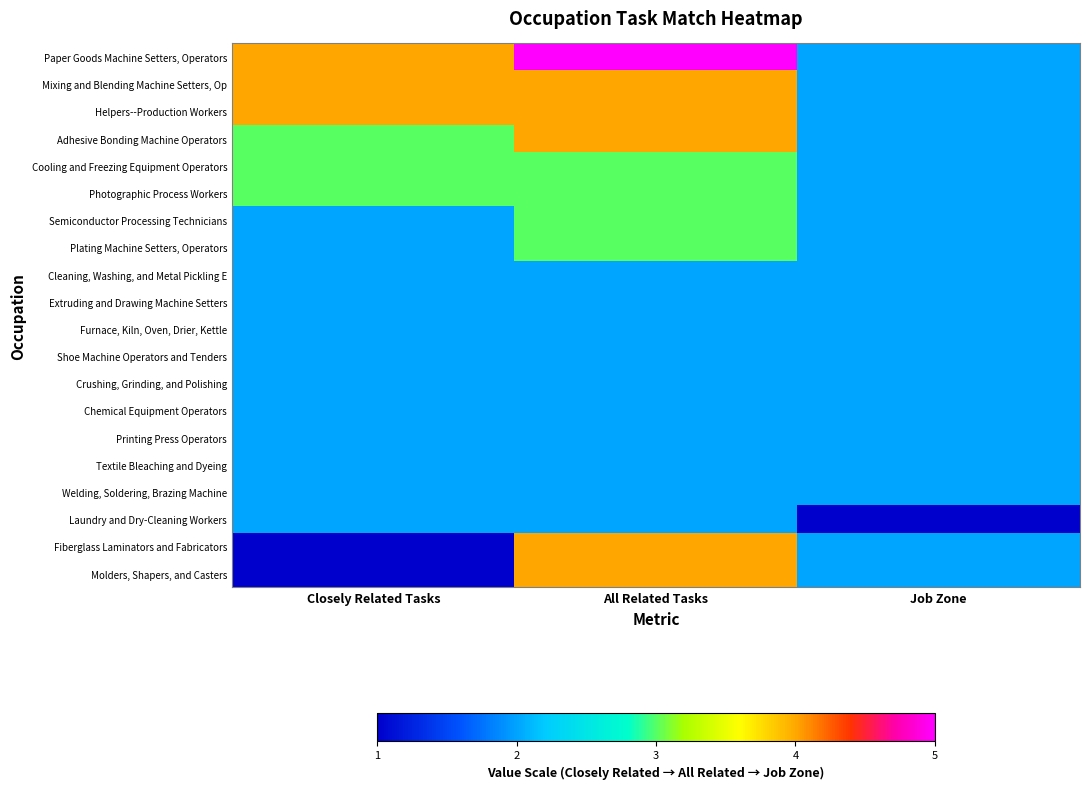

Rank the series by their maximum value, from lowest to highest.

Cleaning, Washing, and Metal Pickling E, Extruding and Drawing Machine Setters, Furnace, Kiln, Oven, Drier, Kettle, Shoe Machine Operators and Tenders, Crushing, Grinding, and Polishing, Chemical Equipment Operators, Printing Press Operators, Textile Bleaching and Dyeing, Welding, Soldering, Brazing Machine, Laundry and Dry-Cleaning Workers, Cooling and Freezing Equipment Operators, Photographic Process Workers, Semiconductor Processing Technicians, Plating Machine Setters, Operators, Mixing and Blending Machine Setters, Op, Helpers--Production Workers, Adhesive Bonding Machine Operators, Fiberglass Laminators and Fabricators, Molders, Shapers, and Casters, Paper Goods Machine Setters, Operators